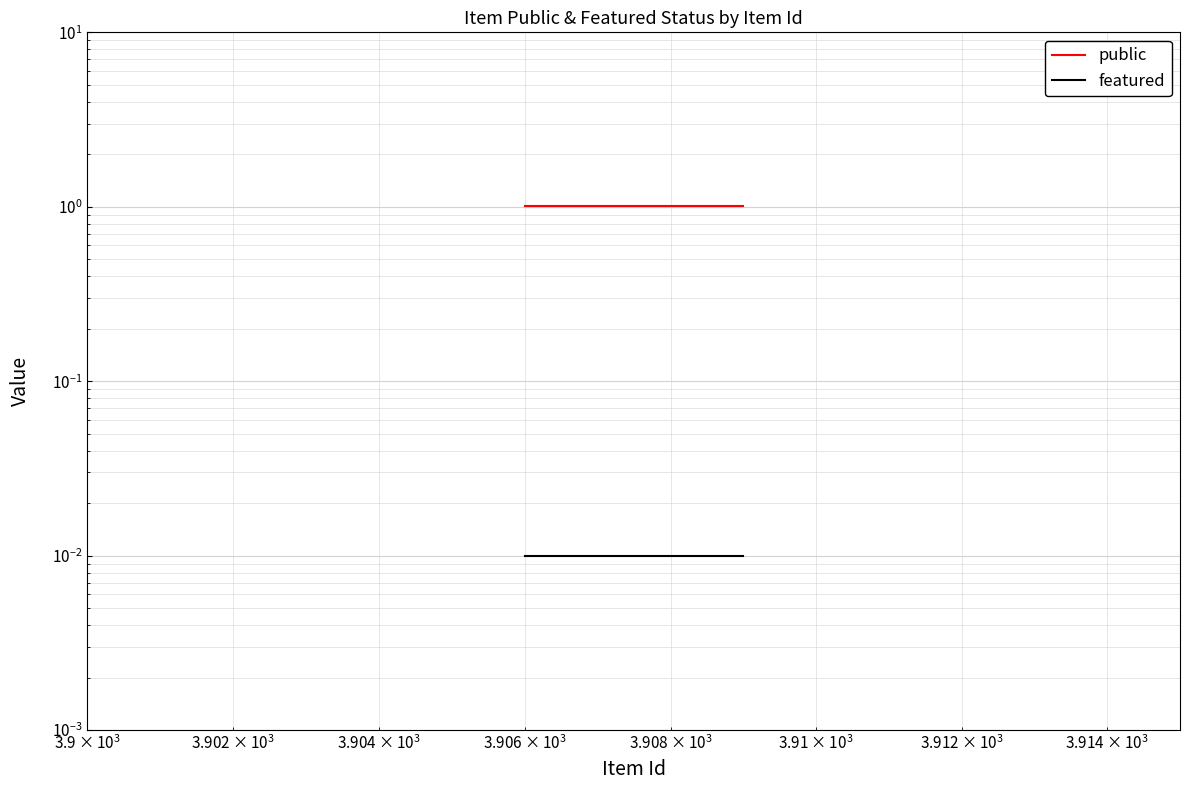

At how many categories does at least one series exceed 1?

4